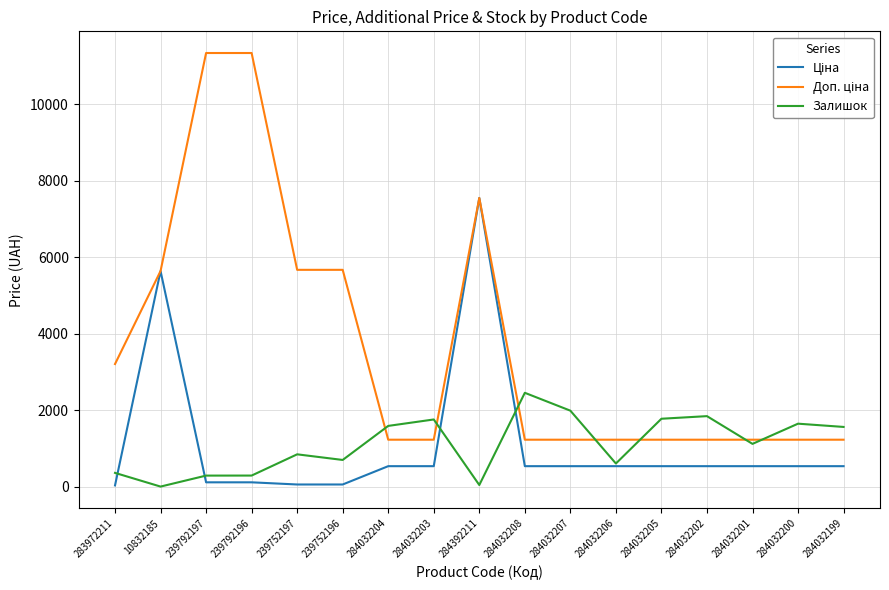

The Залишок series shows 1543.9 at 284032201. True or false?

False